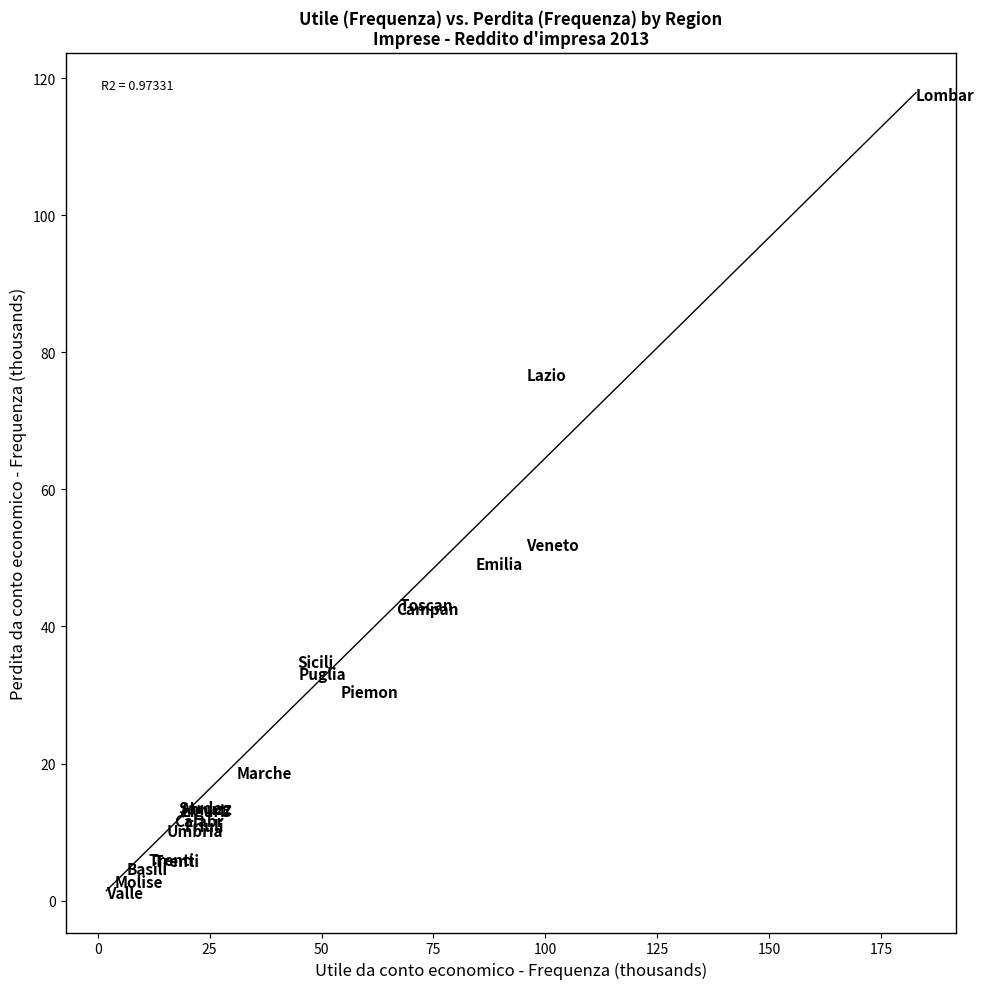

What Y value in the scatter plot is closest to 59?

51.8